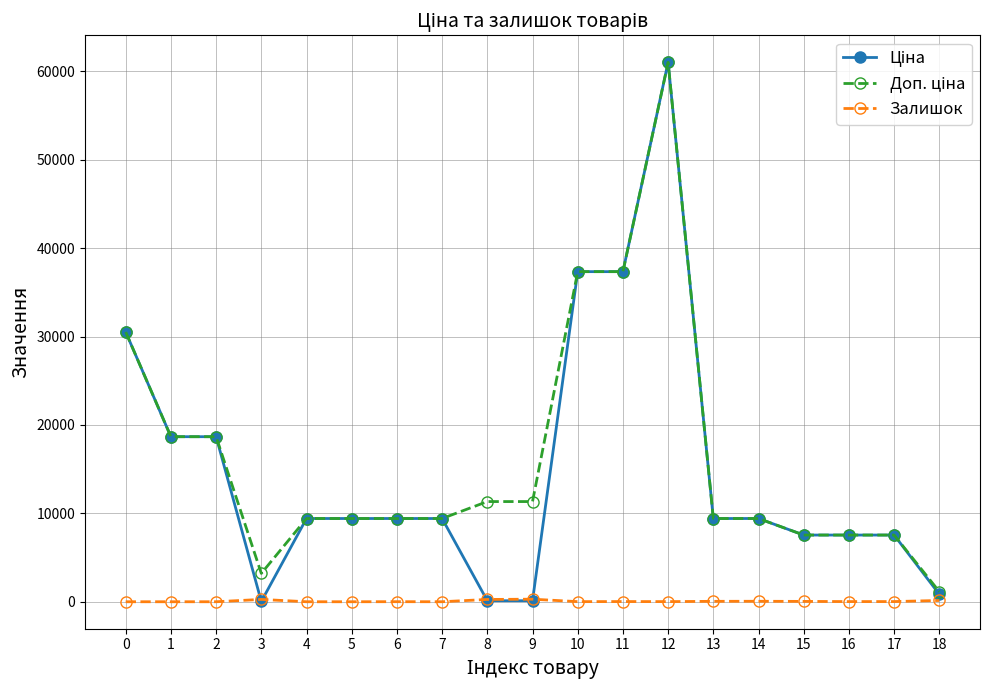

What is the total value across all series at 0?

61024.7